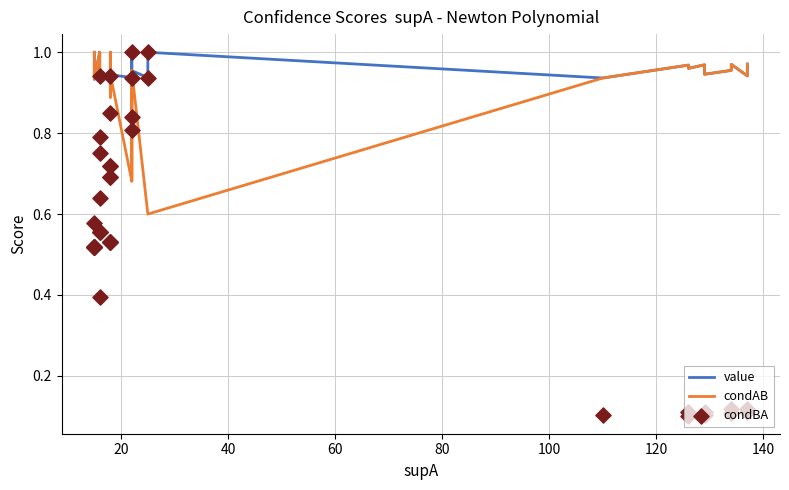

Which series has the largest total across all categories?

value